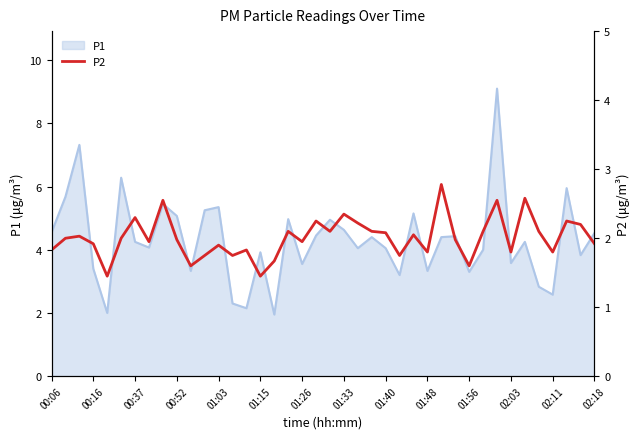

The P1 series shows 4.0 at 01:40. True or false?

True